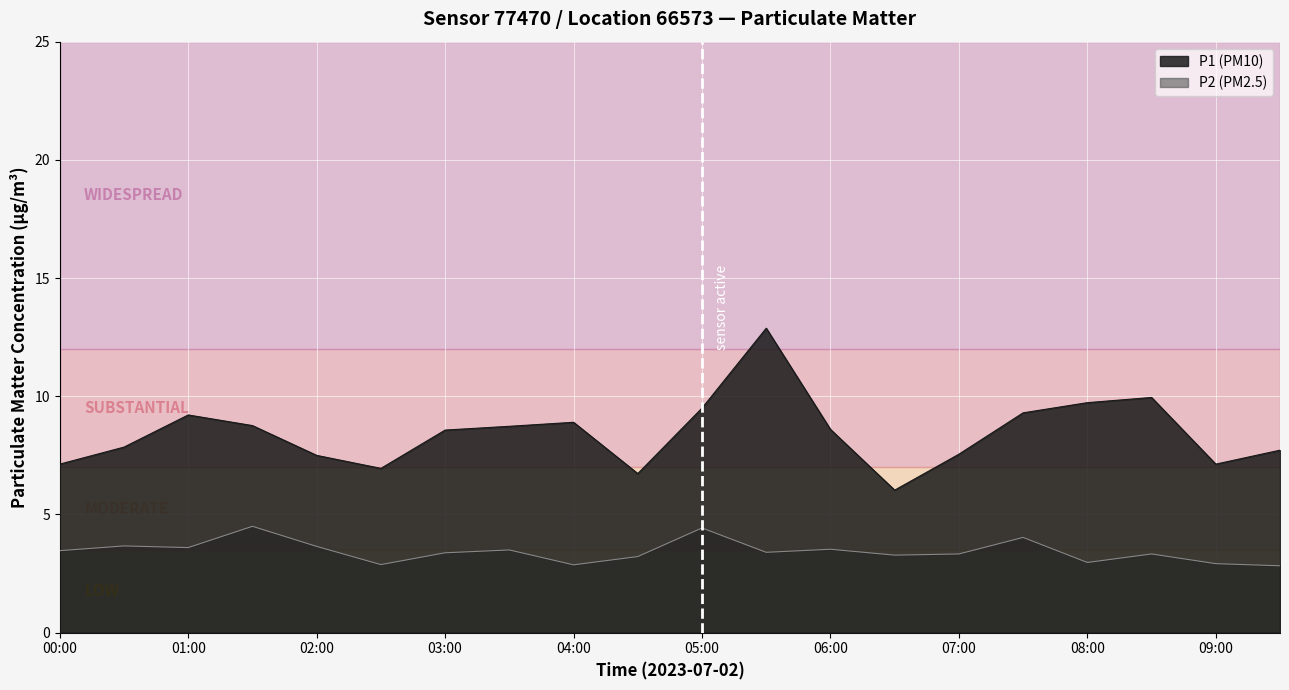

Between 02:00 and 06:00, which series saw the biggest shift?

P1 (PM10)